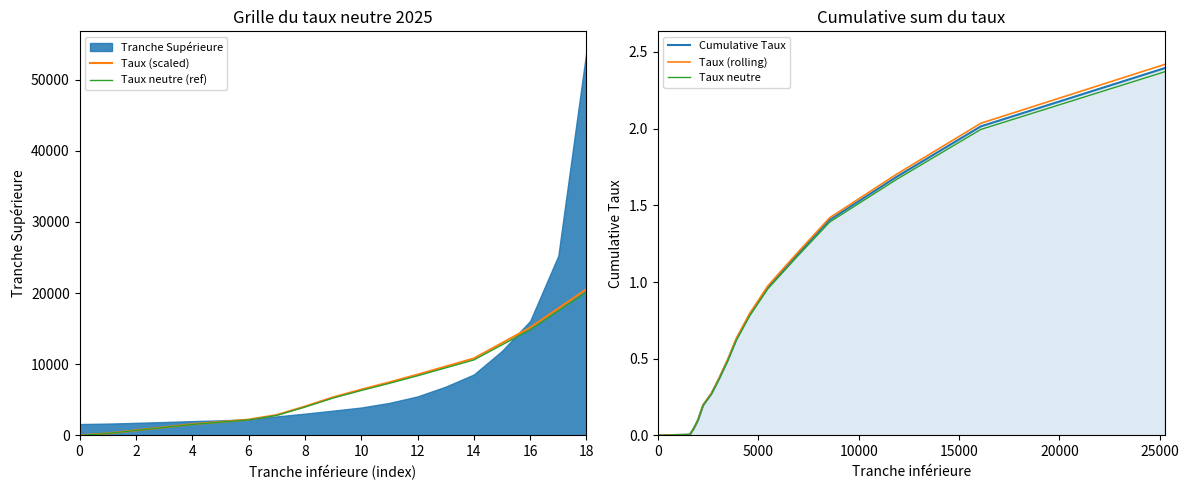

Between 14 and 15, which series saw the biggest shift?

Taux (scaled)